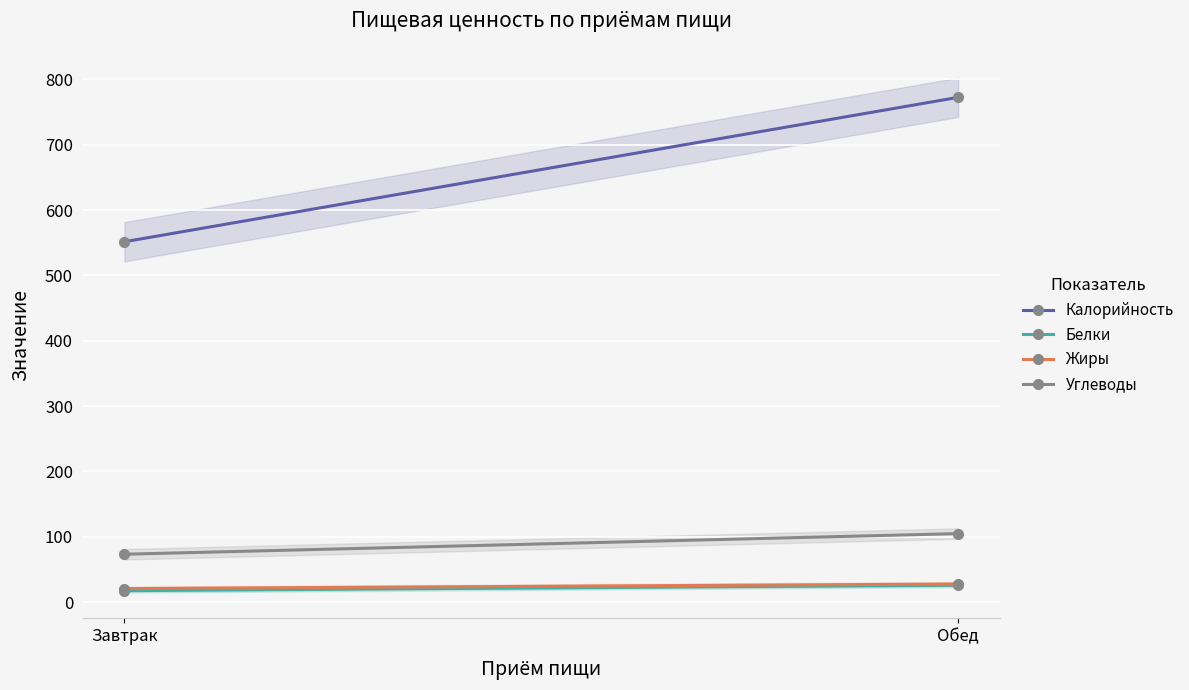

Which series changed the most between Завтрак and Обед?

Калорийность